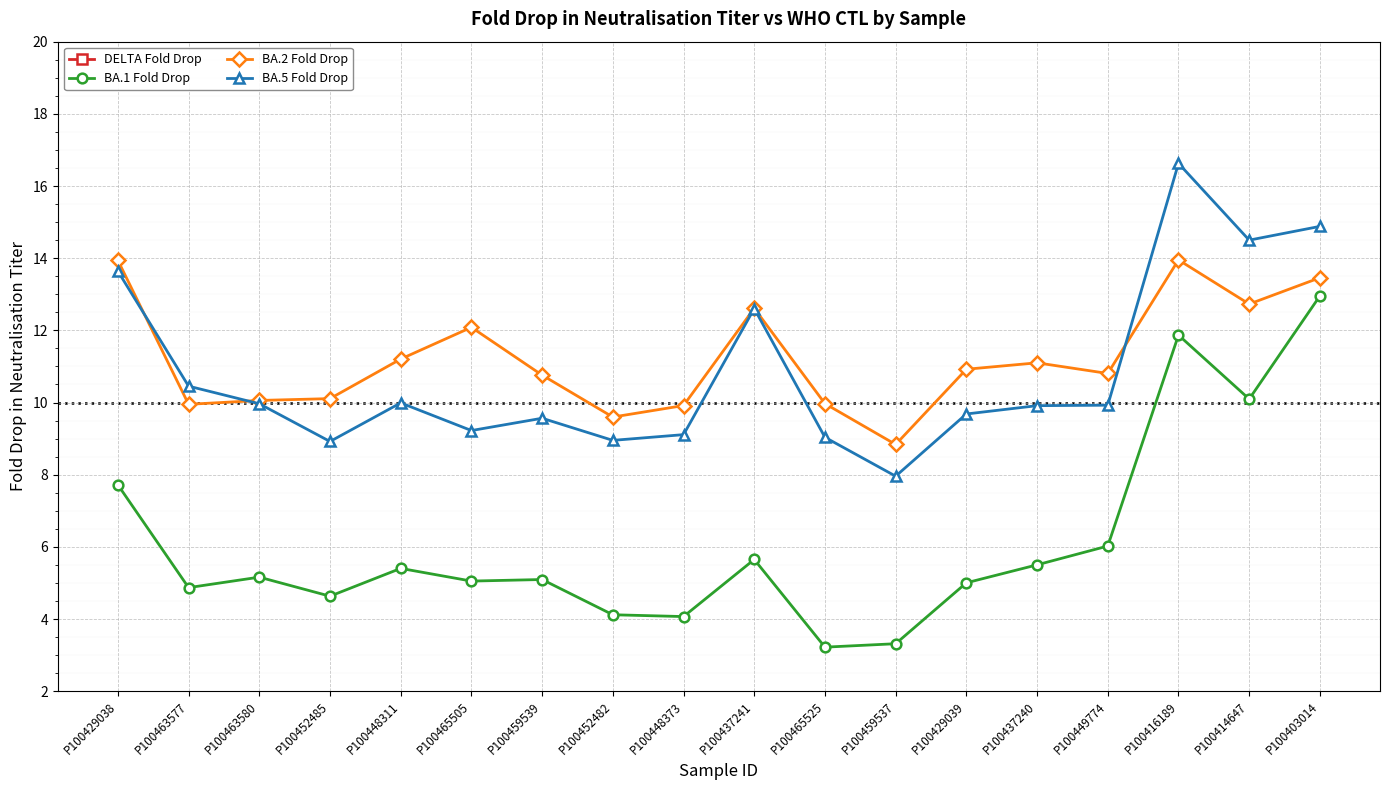

Reading right to left, extract all data points from this chart.

DELTA Fold Drop: P100403014=1.0	P100414647=1.0	P100416189=1.0	P100449774=0.8	P100437240=1.1	P100429039=0.8	P100459537=0.9	P100465525=0.9	P100437241=1.3	P100448373=1.1	P100452482=1.1	P100459539=1.1	P100465505=1.0	P100448311=1.0	P100452485=1.0	P100463580=1.0	P100463577=0.9	P100429038=1.3
BA.1 Fold Drop: P100403014=13.0	P100414647=10.1	P100416189=11.9	P100449774=6.0	P100437240=5.5	P100429039=5.0	P100459537=3.3	P100465525=3.2	P100437241=5.7	P100448373=4.1	P100452482=4.1	P100459539=5.1	P100465505=5.1	P100448311=5.4	P100452485=4.6	P100463580=5.2	P100463577=4.9	P100429038=7.7
BA.2 Fold Drop: P100403014=13.5	P100414647=12.7	P100416189=14.0	P100449774=10.8	P100437240=11.1	P100429039=10.9	P100459537=8.8	P100465525=10.0	P100437241=12.6	P100448373=9.9	P100452482=9.6	P100459539=10.8	P100465505=12.1	P100448311=11.2	P100452485=10.1	P100463580=10.1	P100463577=10.0	P100429038=13.9
BA.5 Fold Drop: P100403014=14.9	P100414647=14.5	P100416189=16.6	P100449774=9.9	P100437240=9.9	P100429039=9.7	P100459537=8.0	P100465525=9.0	P100437241=12.6	P100448373=9.1	P100452482=9.0	P100459539=9.6	P100465505=9.2	P100448311=10.0	P100452485=8.9	P100463580=10.0	P100463577=10.5	P100429038=13.6